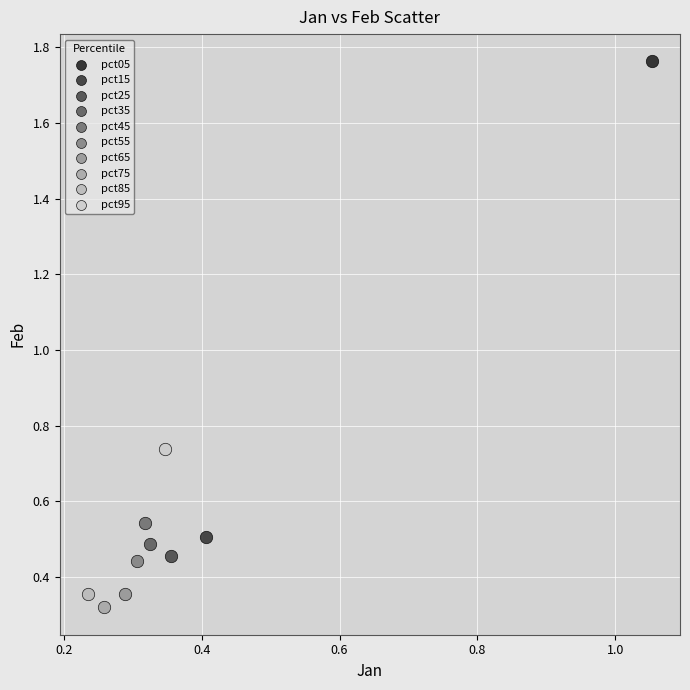

What are all the series names shown in the legend?

pct05, pct15, pct25, pct35, pct45, pct55, pct65, pct75, pct85, pct95